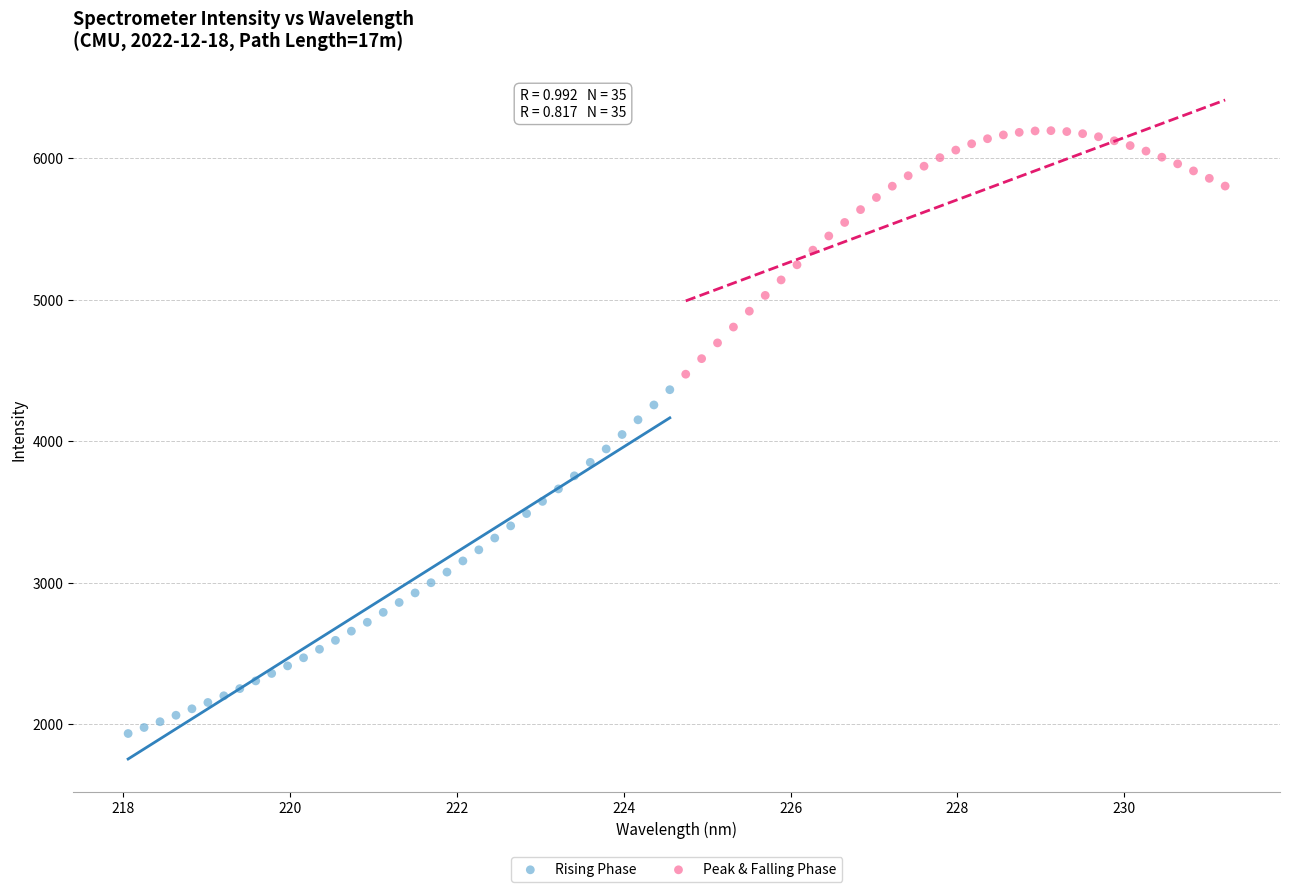

Which series contains the lowest Y value?

Rising Phase